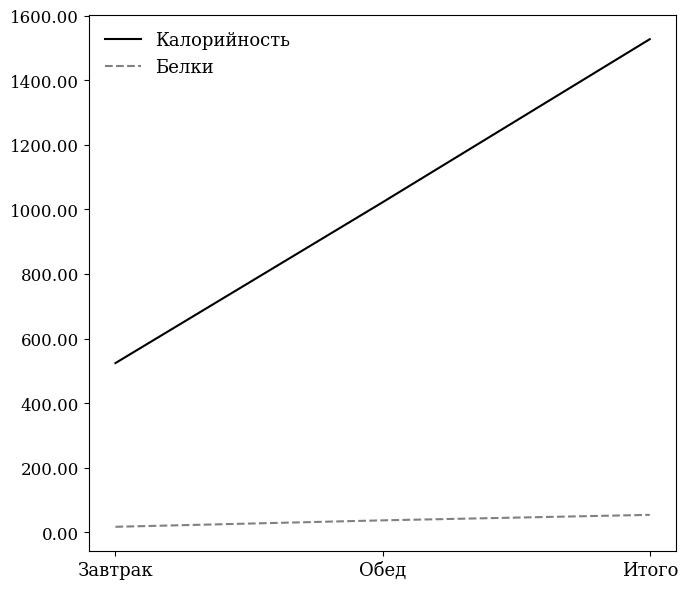

What are all the series names shown in the legend?

Калорийность, Белки